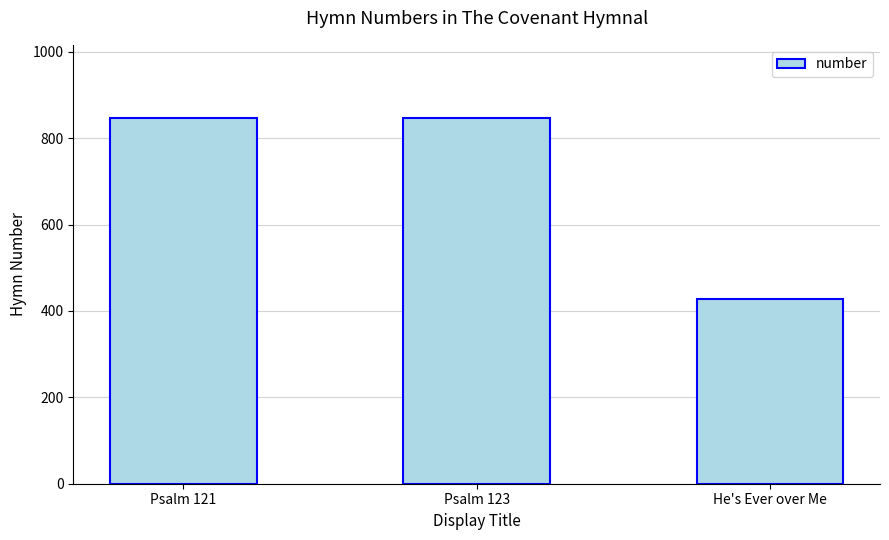

What is the difference between the maximum and minimum values?

419